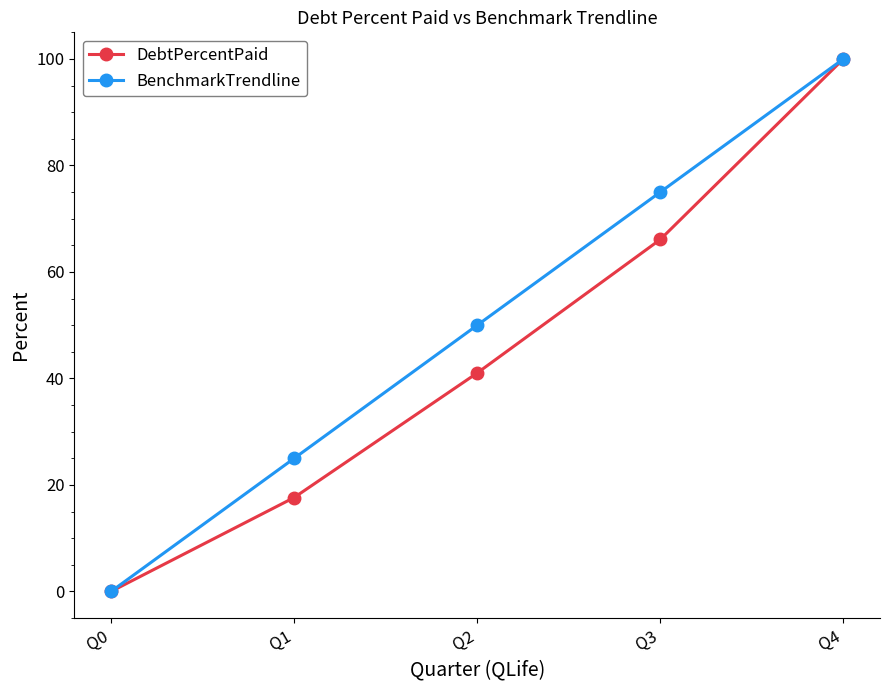

Reading right to left, extract all data points from this chart.

DebtPercentPaid: 100.0	66.1	41.0	17.6	0.0
BenchmarkTrendline: 100.0	75.0	50.0	25.0	0.0